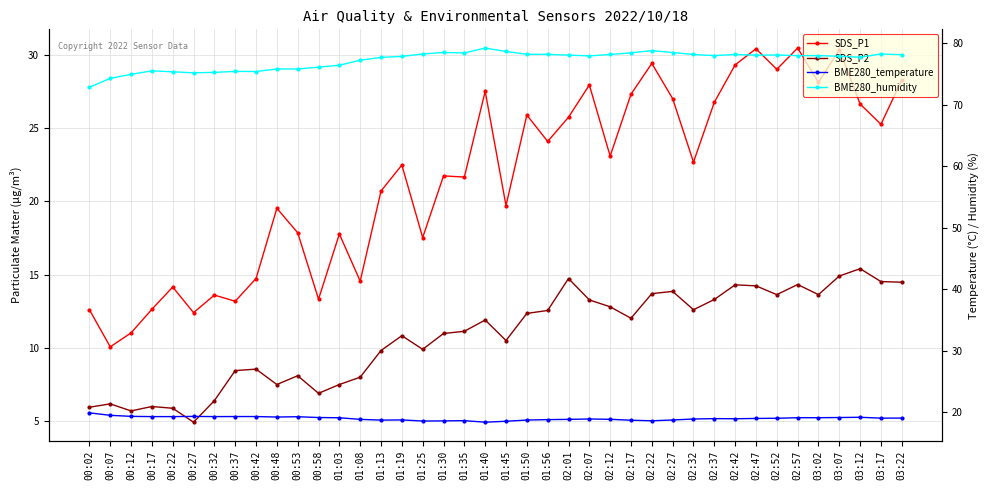

How many interior local peaks does the SDS_P2 series have?

11